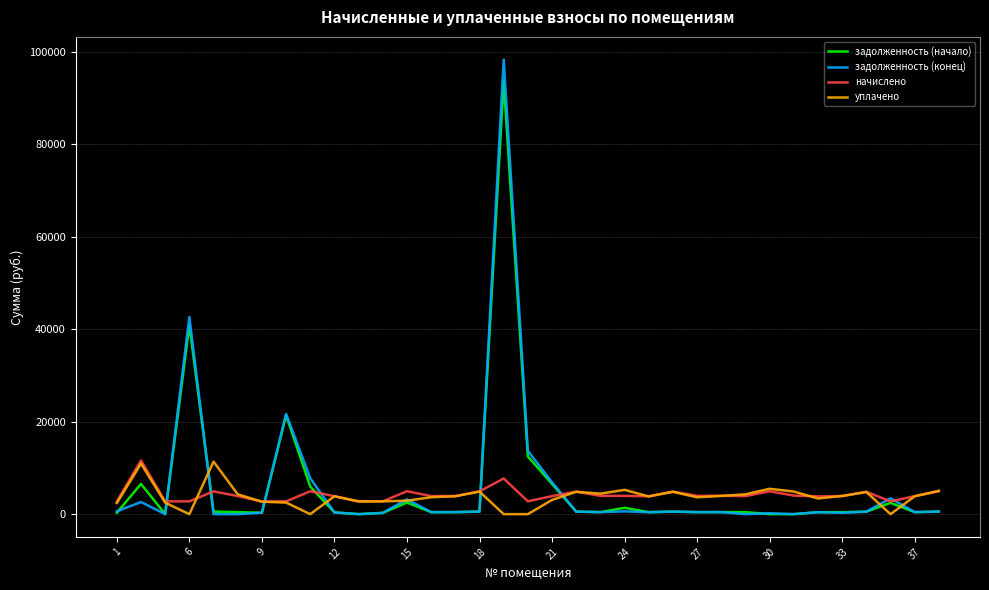

What is the maximum value for задолженность (конец)?

98252.1